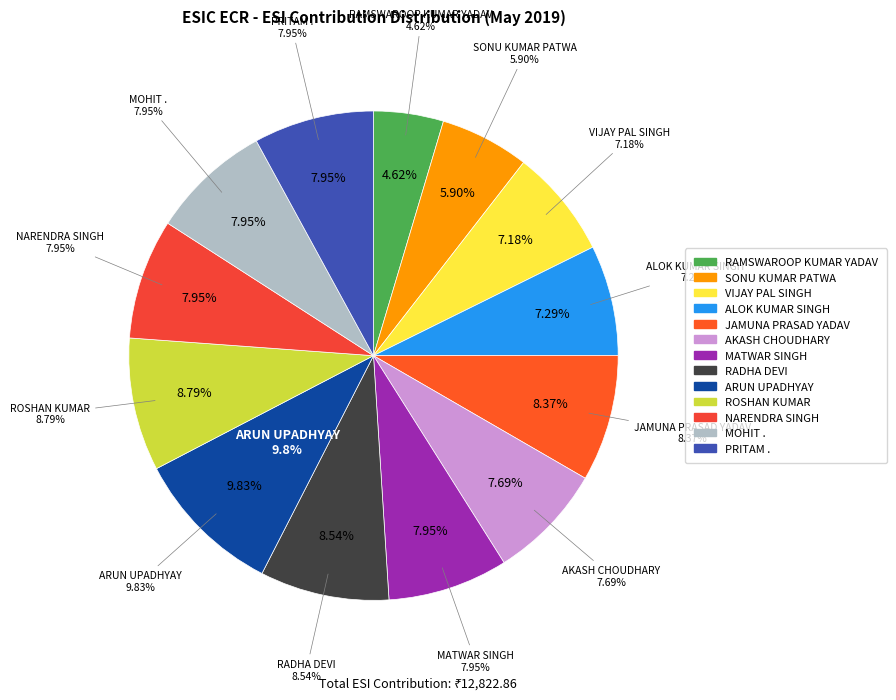

Is there a majority slice in this chart?

No